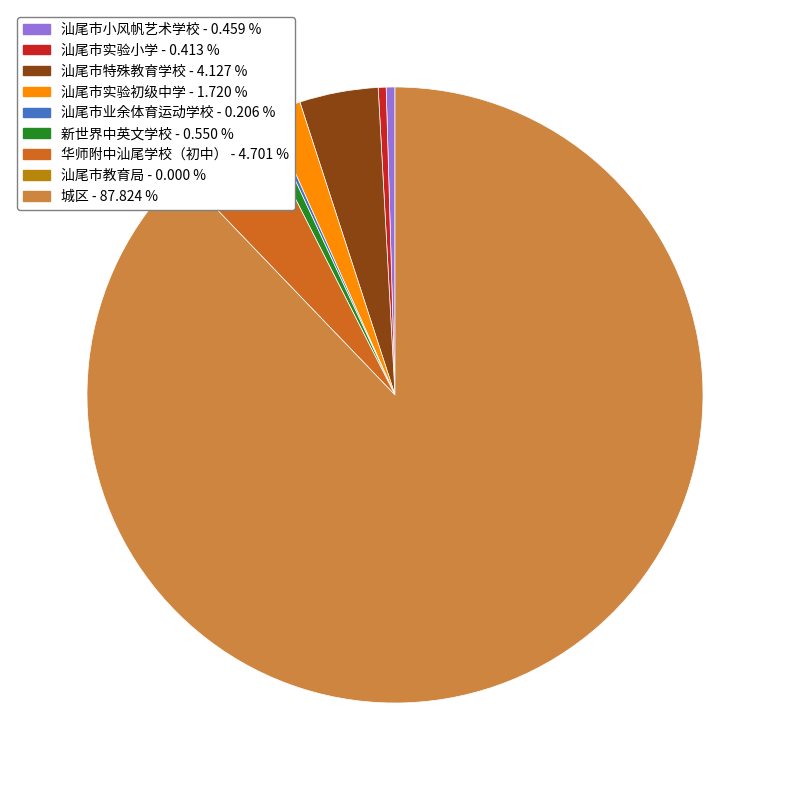

Is there a majority slice in this chart?

Yes